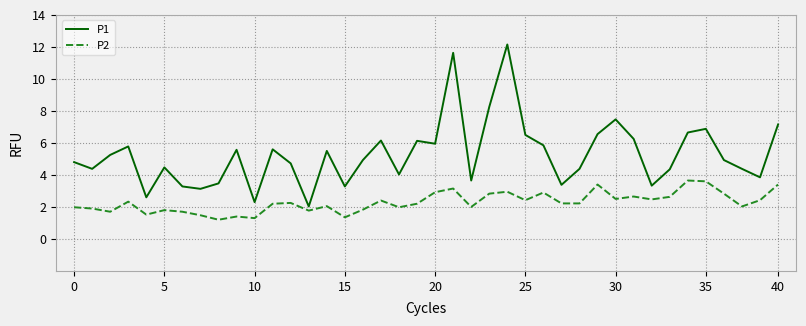

True or false: P2 and P1 cross at least once.

False